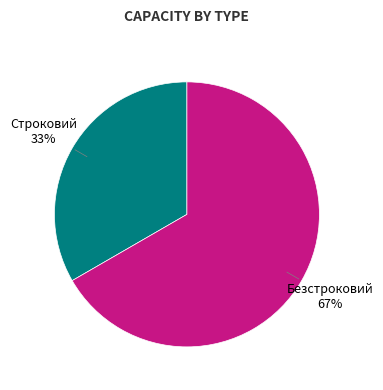

To the nearest percent, what is the average slice percentage?

50%